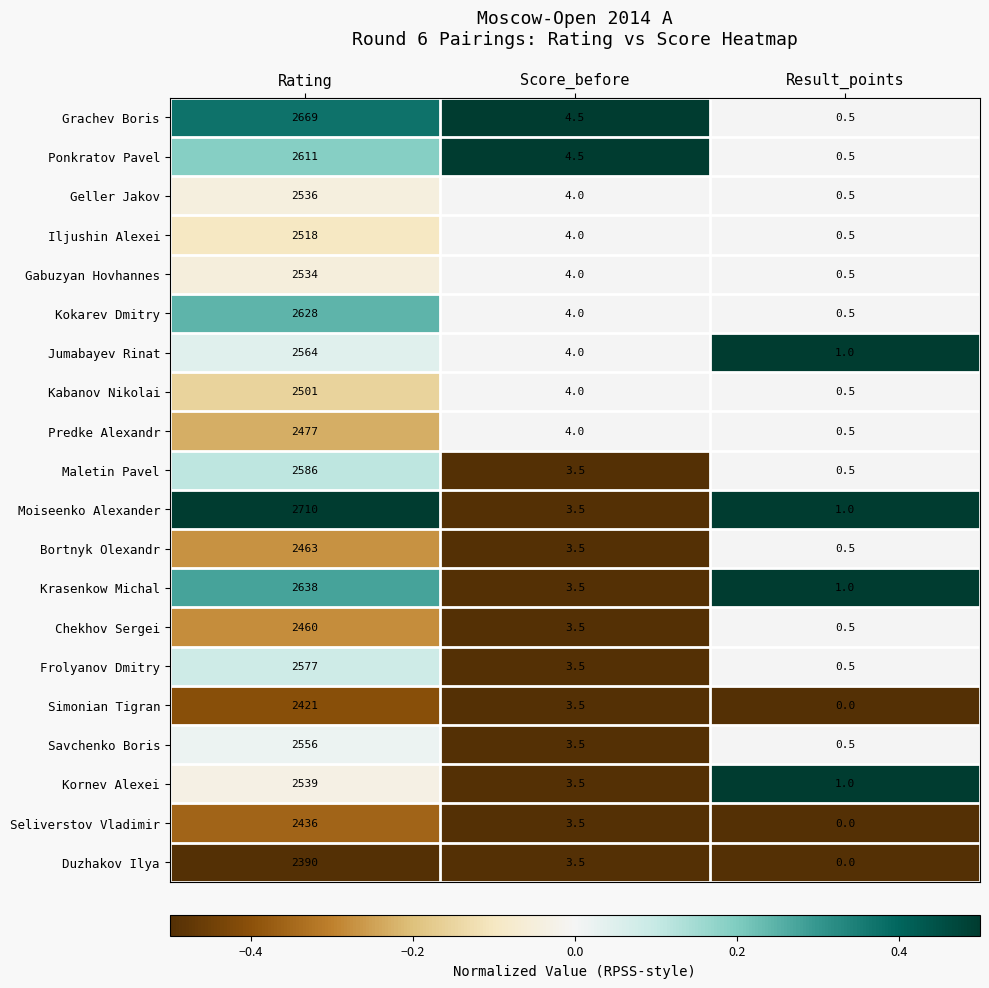

What is the difference between the second highest and minimum values in the Simonian Tigran series?

3.5